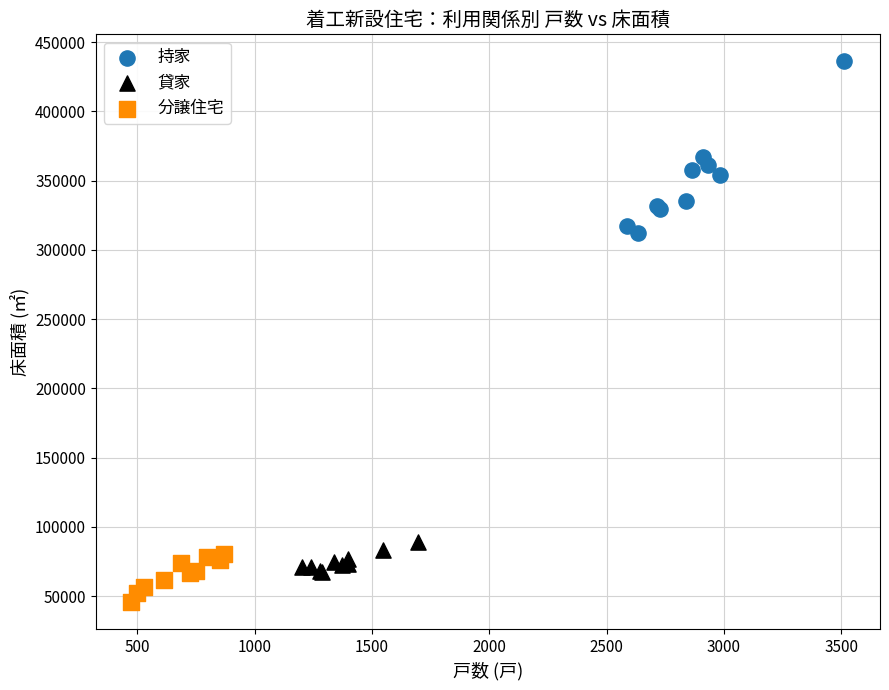

Which series contains the lowest Y value?

分譲住宅